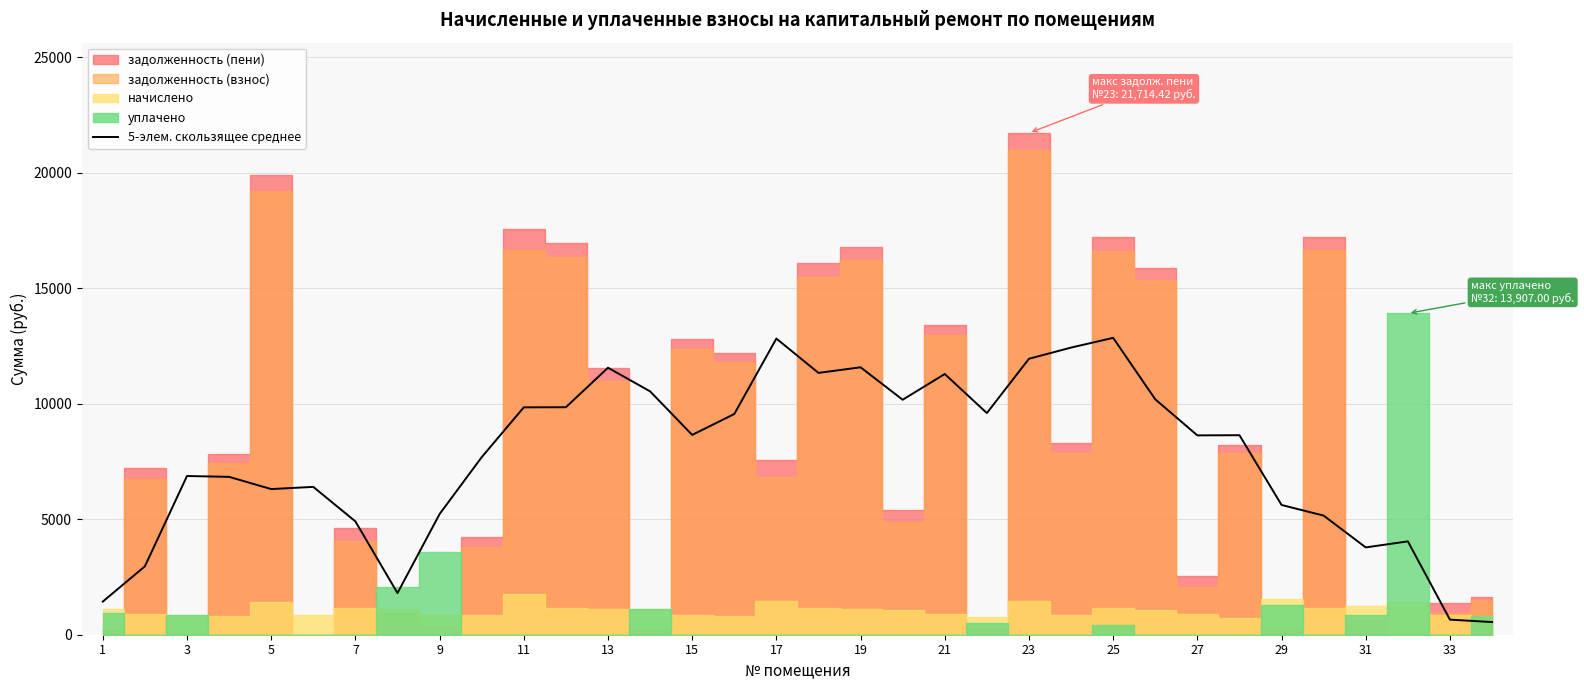

The value of 5-элем. скользящее среднее at 3 is 6869.2. True or false?

True